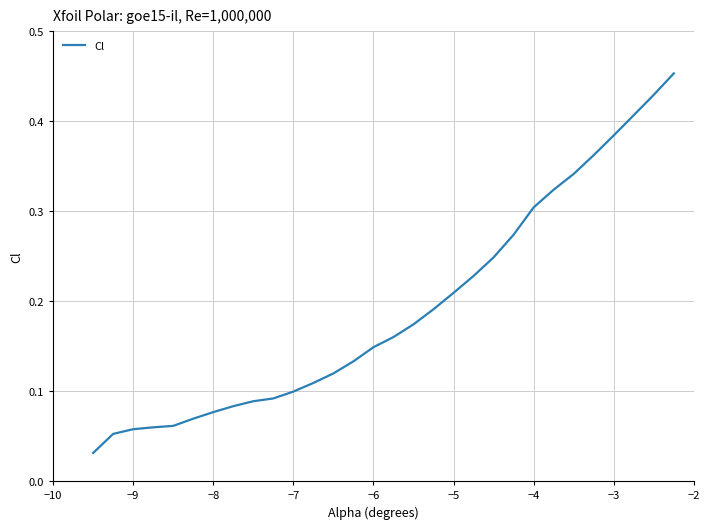

The value at −9 is 0.0. True or false?

False